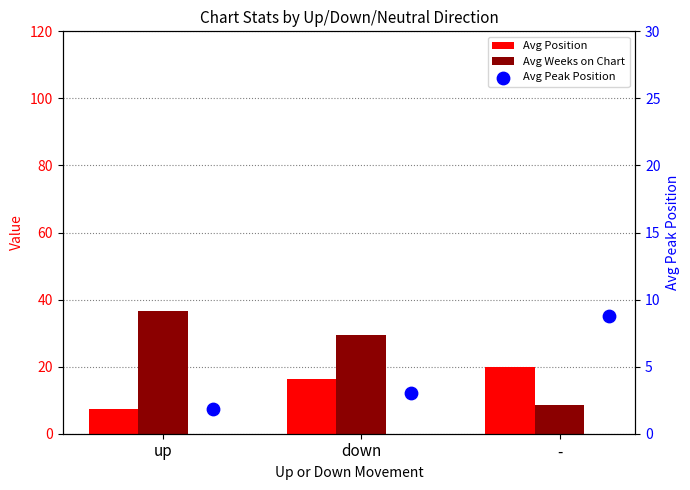

At which category is the sum across all series the highest?

down